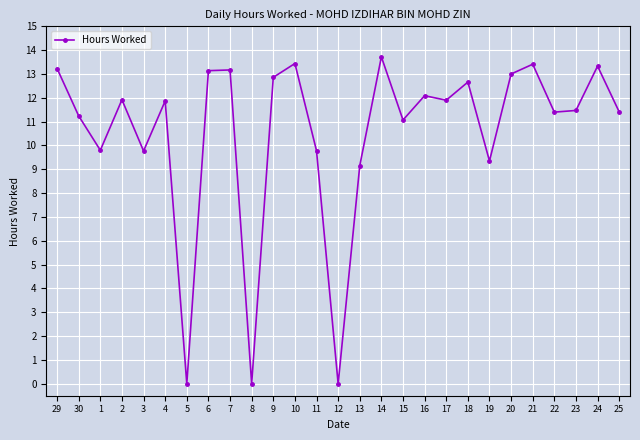

True or false: the data shows 13.4 at 10.

True